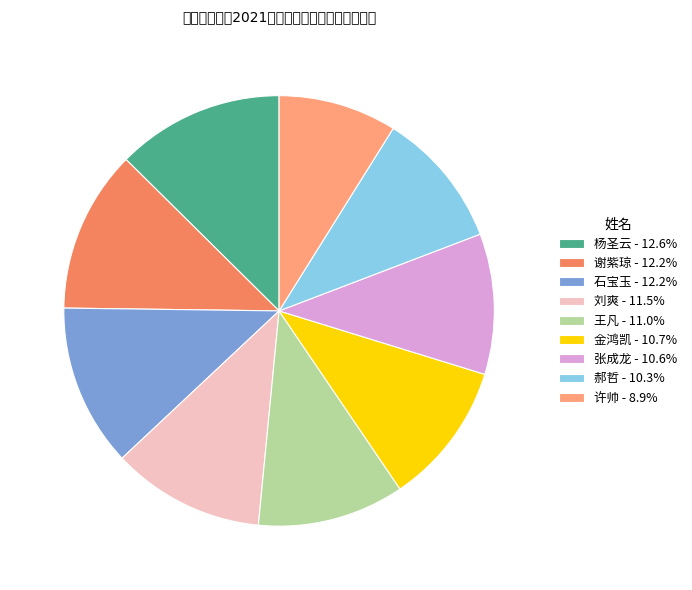

What is the ratio of the value at 石宝玉 - 12.2% to the value at 杨圣云 - 12.6%?

1.0